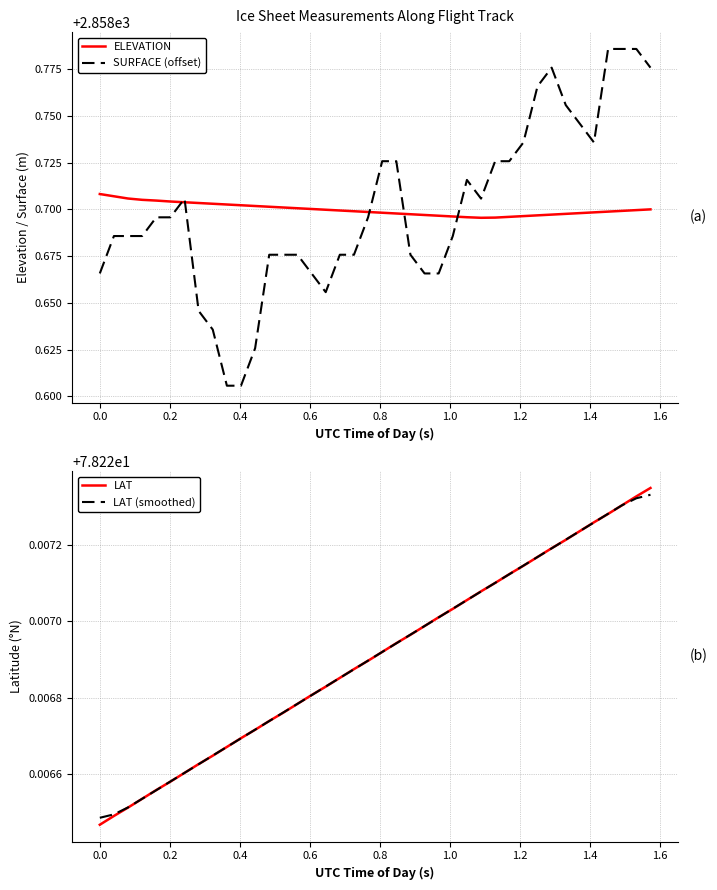

True or false: ELEVATION has more than 0 interior local peaks.

False